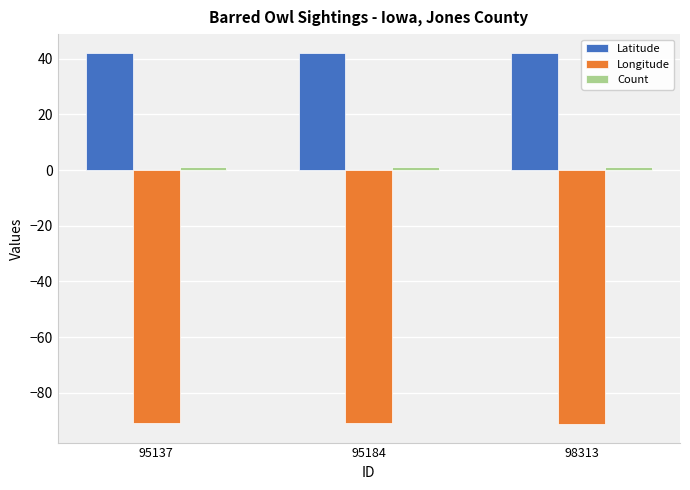

What is the sum of all Longitude values?

-273.1